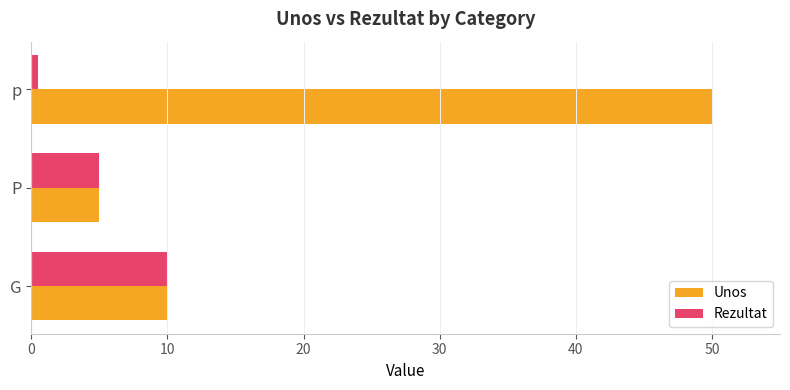

What are all the series names shown in the legend?

Unos, Rezultat